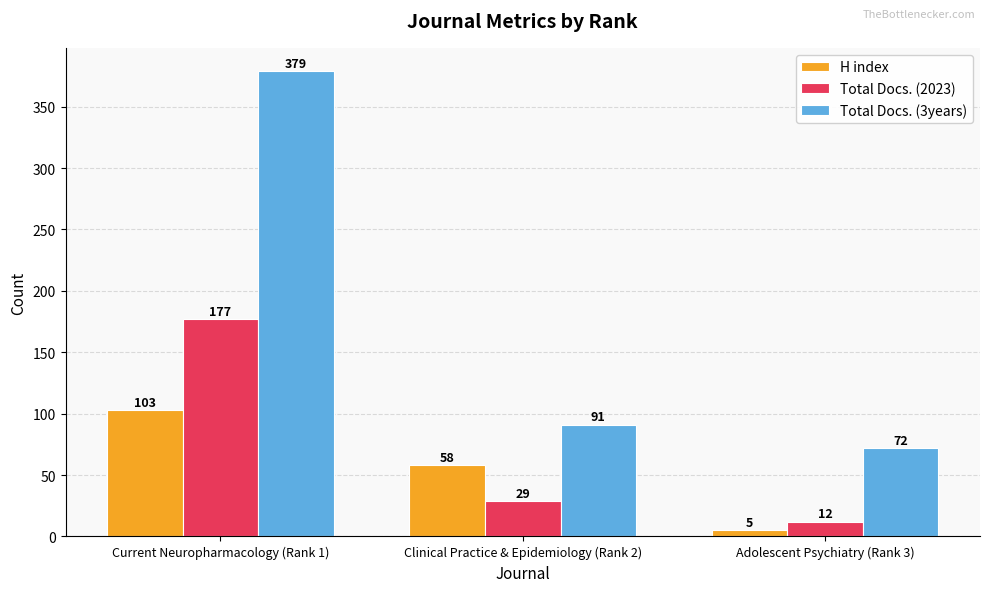

The H index series shows 103 at Current Neuropharmacology (Rank 1). True or false?

True